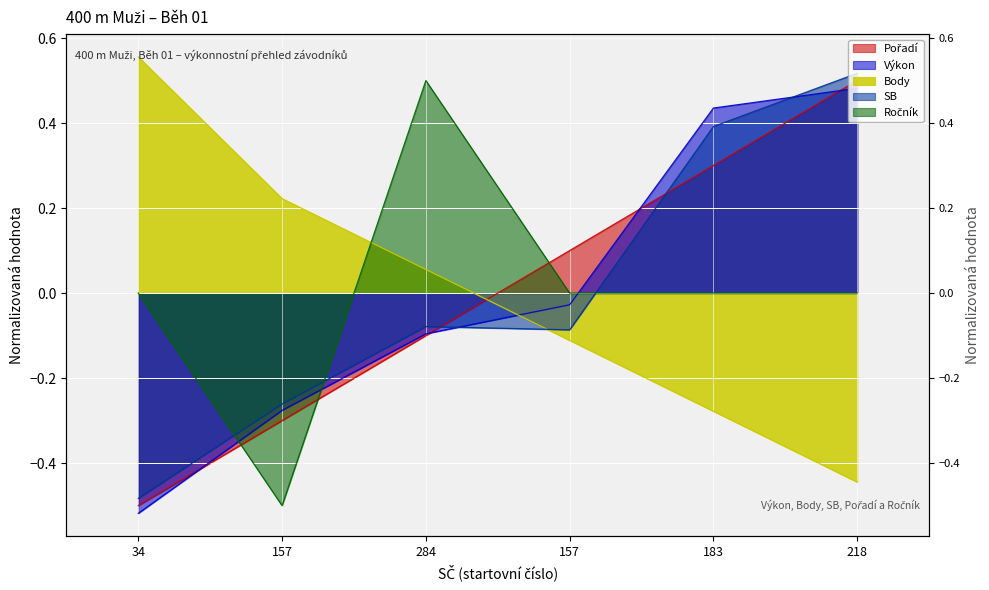

At how many categories does at least one series exceed 0?

6